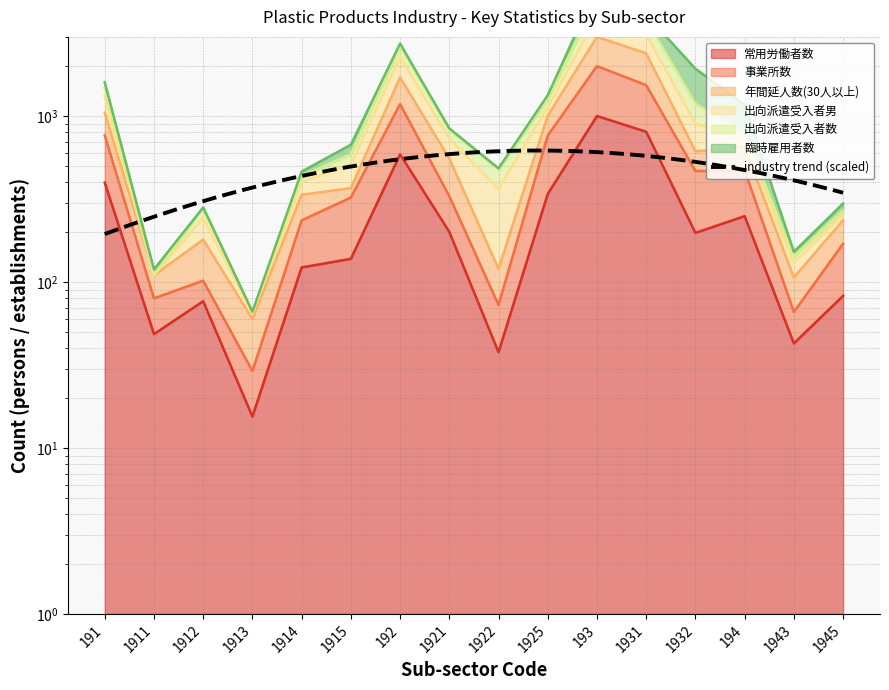

What is the maximum value shown in the chart?

6001.0